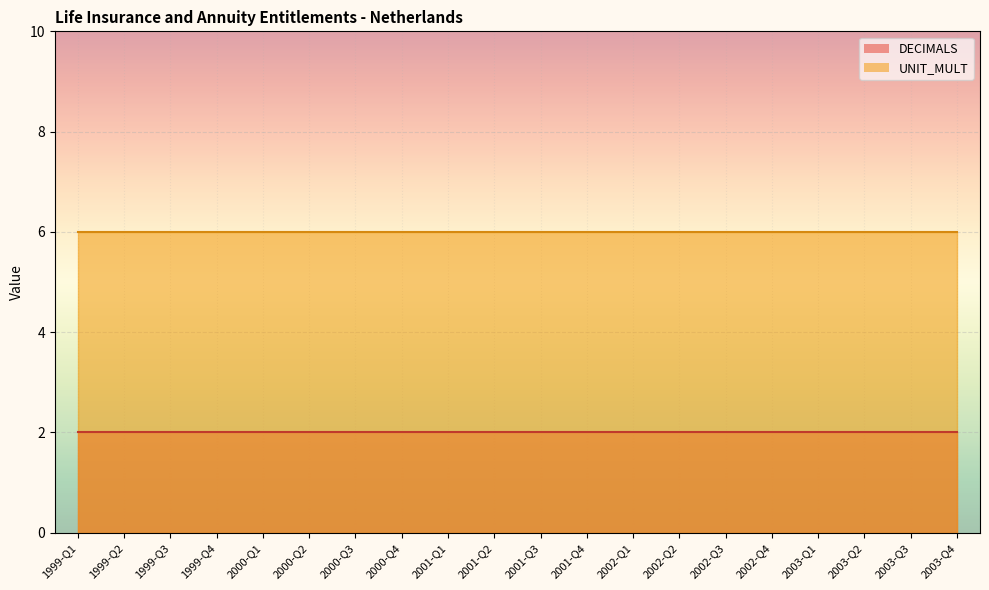

Rank the series at 2003-Q2 from lowest to highest value.

DECIMALS, UNIT_MULT